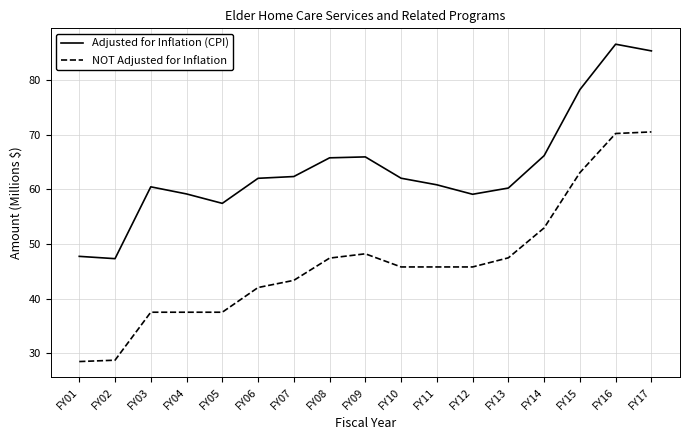

What is the spread (max minus min) of values at FY05?

20.0